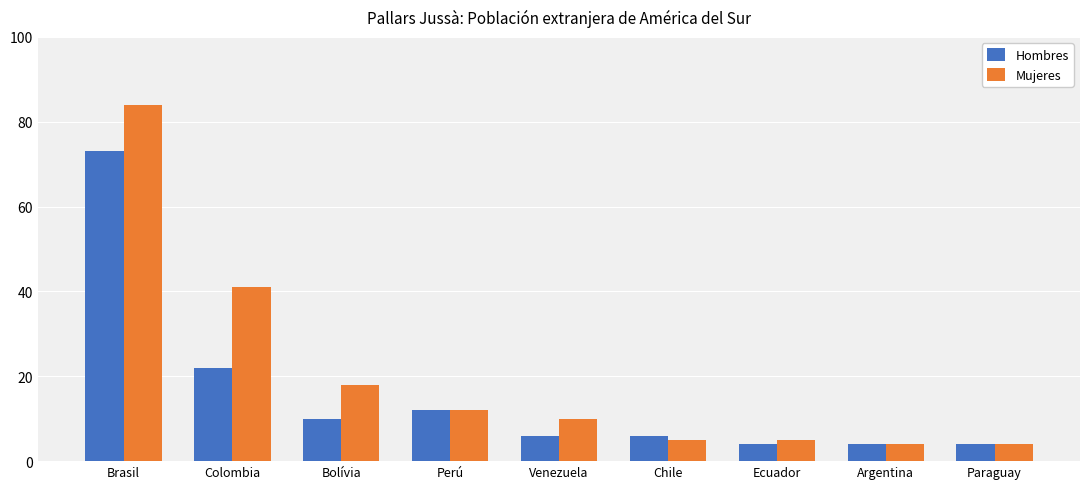

Which series has the largest total across all categories?

Mujeres